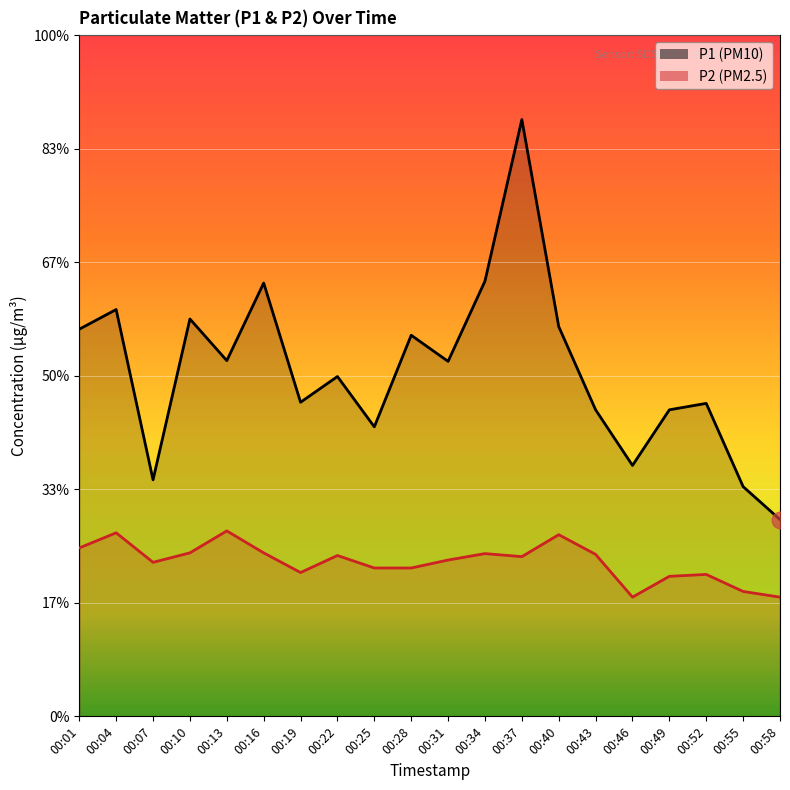

What is the total value across all series at 00:52?

12.0